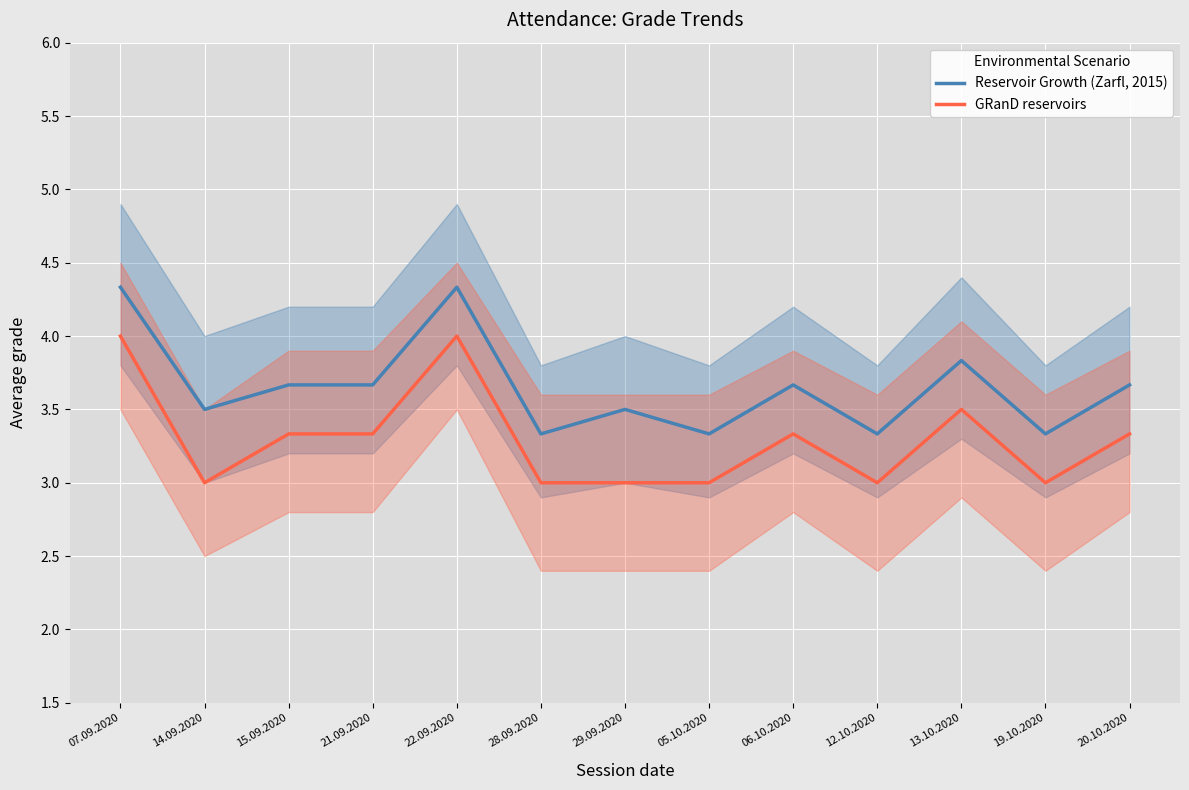

What is the sum of all Reservoir Growth (Zarfl, 2015) values?

47.5